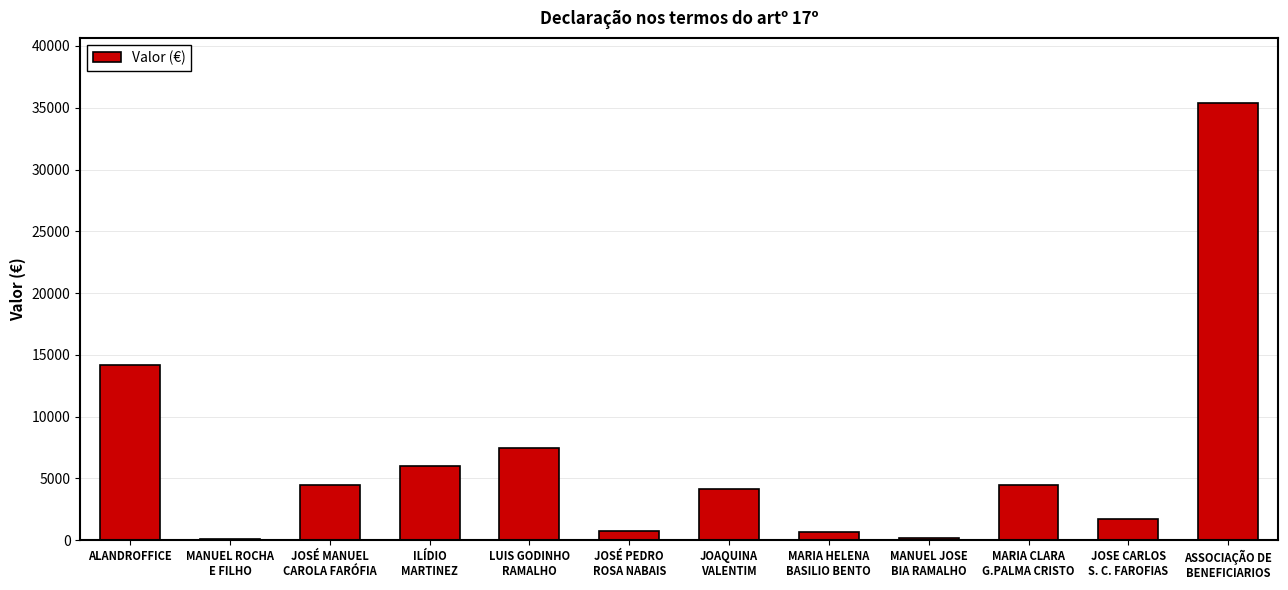

What is the difference between the maximum and minimum values?

35221.9